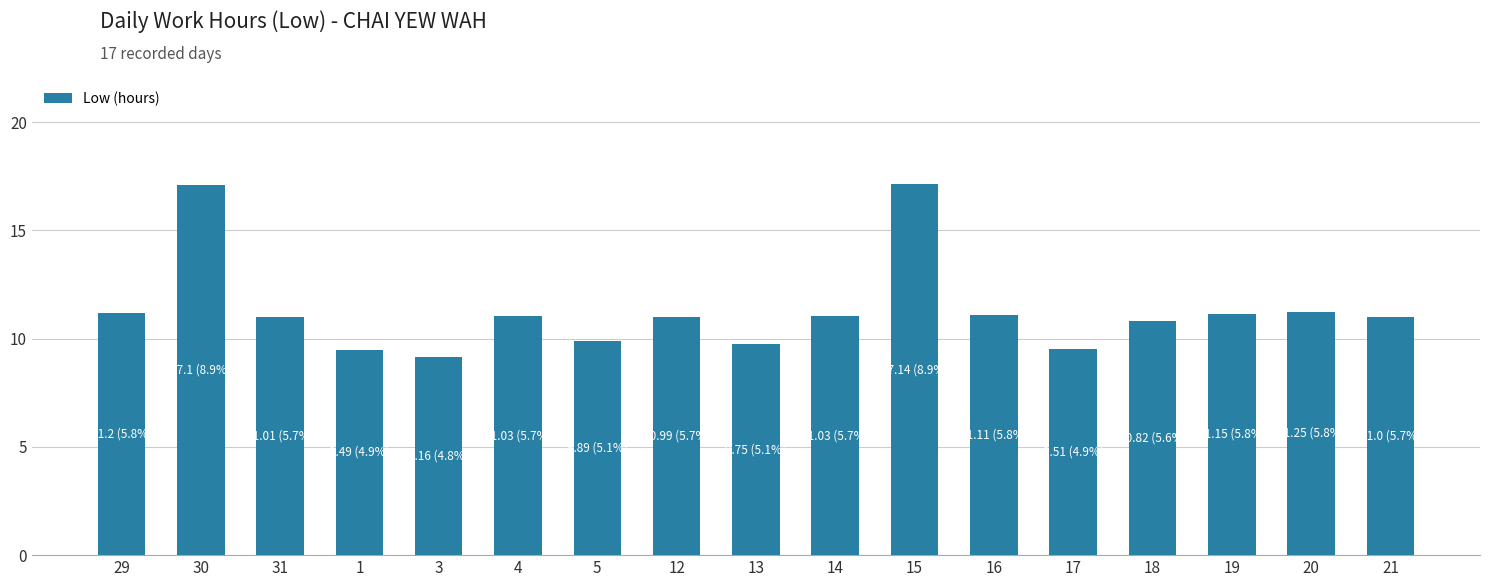

What is the greatest value displayed?

17.1